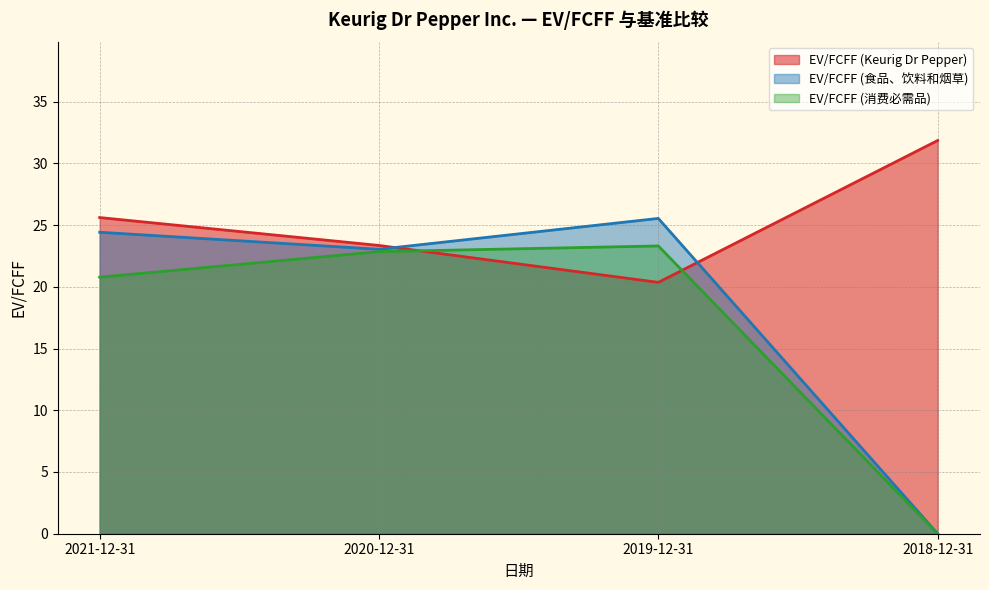

Is the value of EV/FCFF (Keurig Dr Pepper) at 2018-12-31 greater than the value of EV/FCFF (食品、饮料和烟草) at 2021-12-31?

Yes